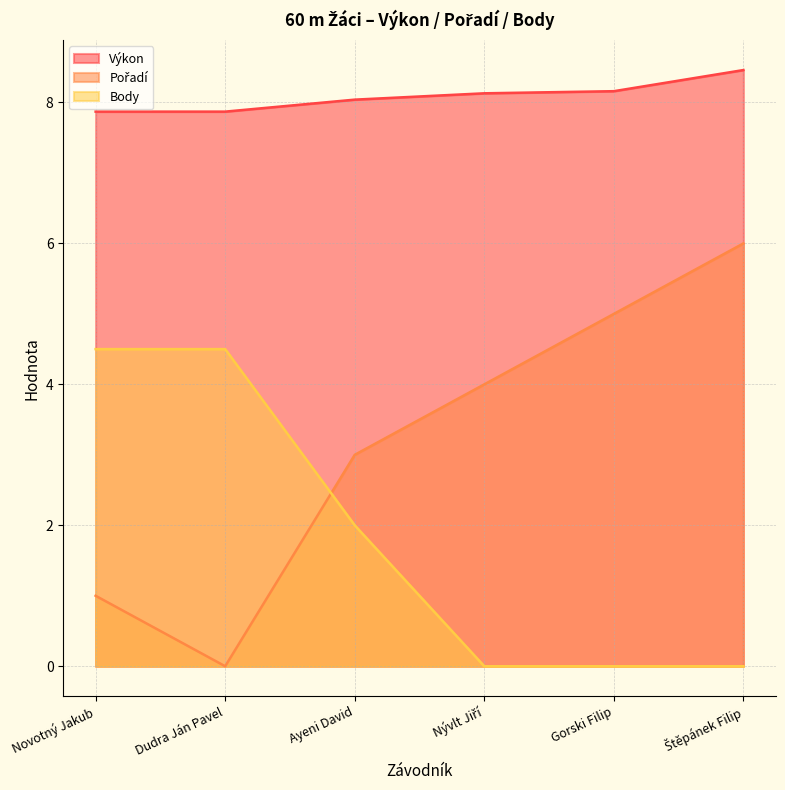

True or false: Body has more than 1 points higher than both neighbors.

False